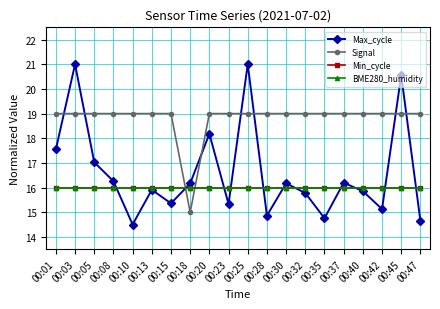

Which series has the largest total across all categories?

Signal